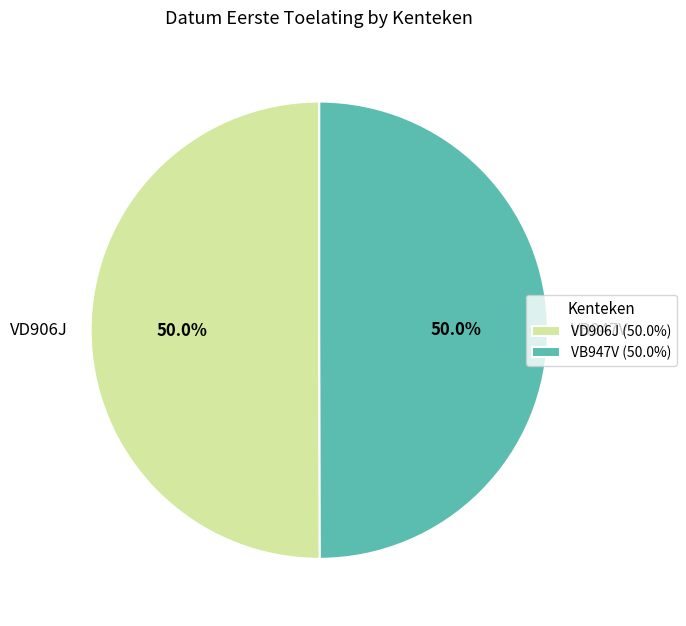

Approximately how many times larger is the value at VB947V compared to VD906J?

1.0